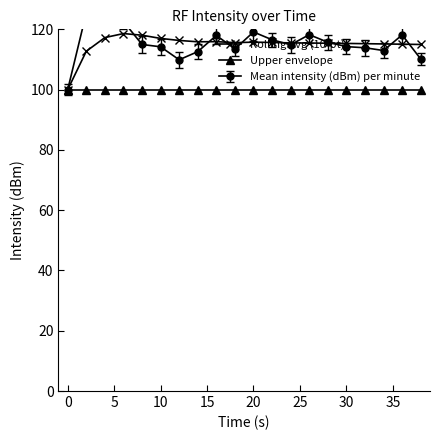

What is the highest value of the Rolling avg (10-pt) series?

118.6